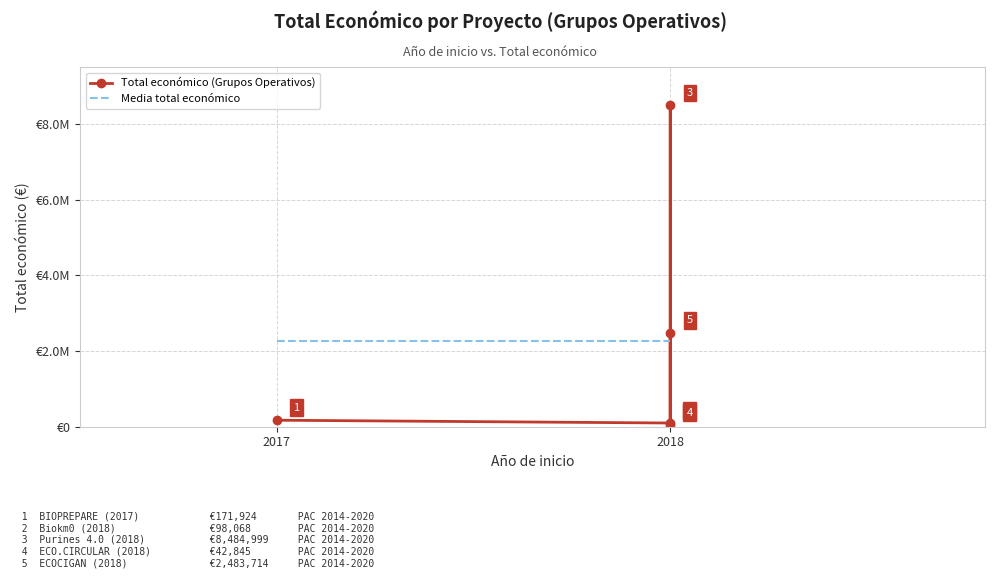

The value of Total económico (Grupos Operativos) at 2018 is 1024974. True or false?

False